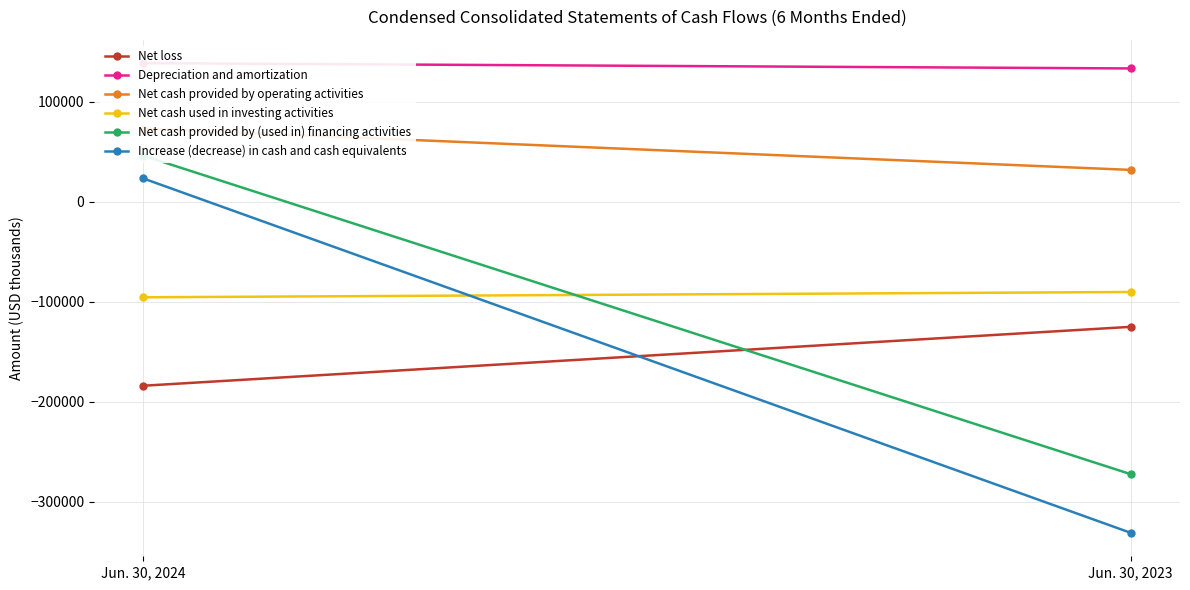

Reading left to right, what are all the values shown in this chart?

Net loss: Jun. 30, 2024=-184120	Jun. 30, 2023=-125229
Depreciation and amortization: Jun. 30, 2024=138490	Jun. 30, 2023=133194
Net cash provided by operating activities: Jun. 30, 2024=72894	Jun. 30, 2023=31723
Net cash used in investing activities: Jun. 30, 2024=-95691	Jun. 30, 2023=-90380
Net cash provided by (used in) financing activities: Jun. 30, 2024=45921	Jun. 30, 2023=-272562
Increase (decrease) in cash and cash equivalents: Jun. 30, 2024=23124	Jun. 30, 2023=-331219